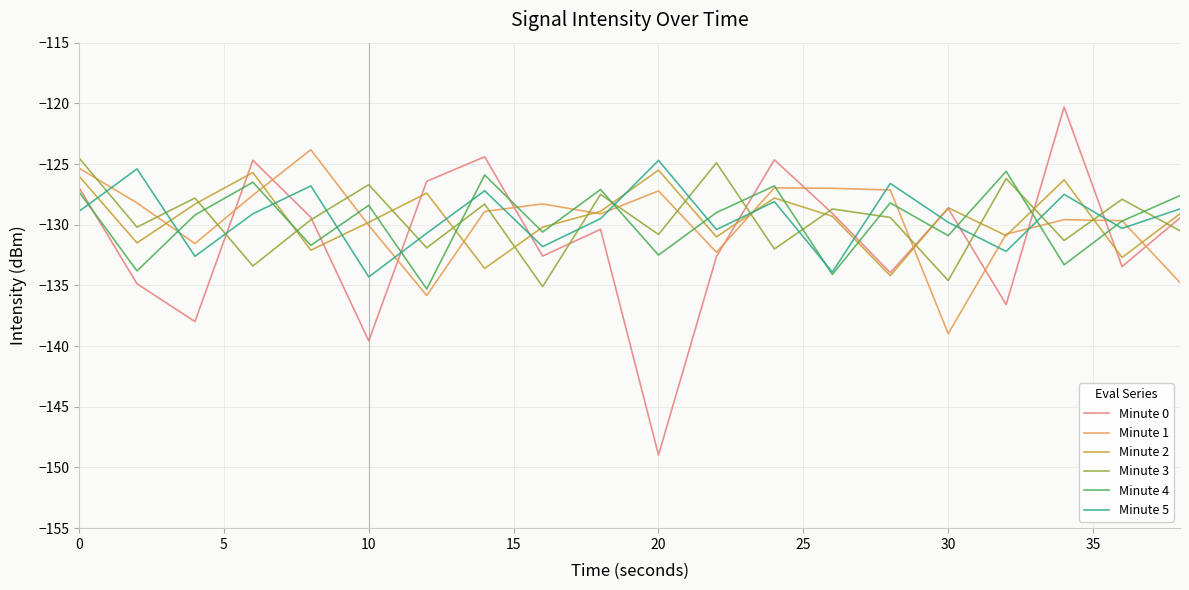

True or false: Minute 4 and Minute 3 intersect in this chart.

True